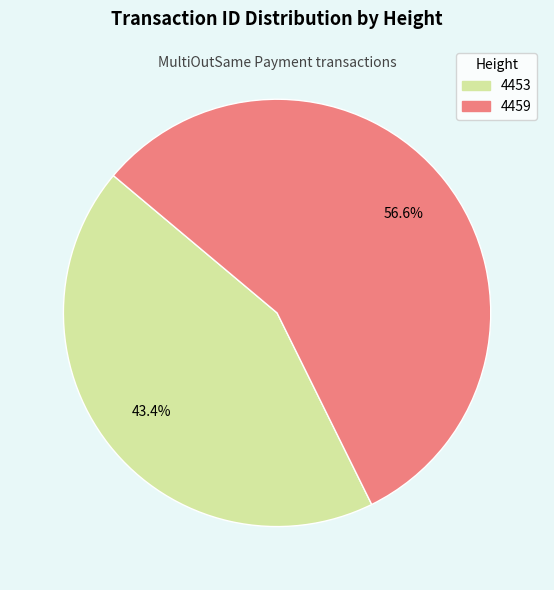

How many segments does this pie chart have?

2